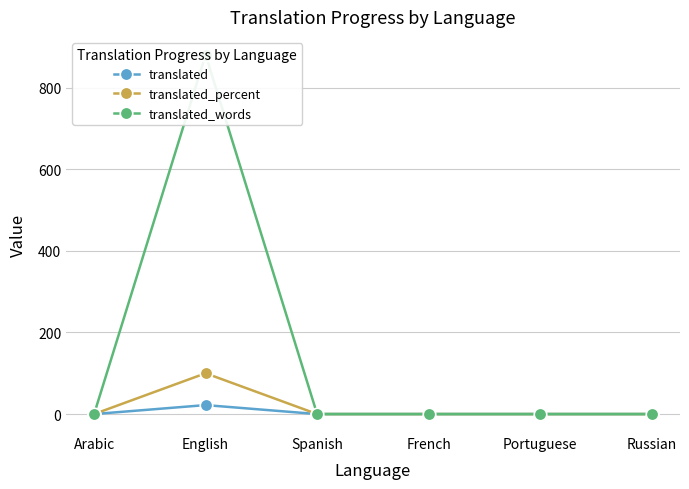

True or false: translated_words has more than 0 points higher than both neighbors.

True